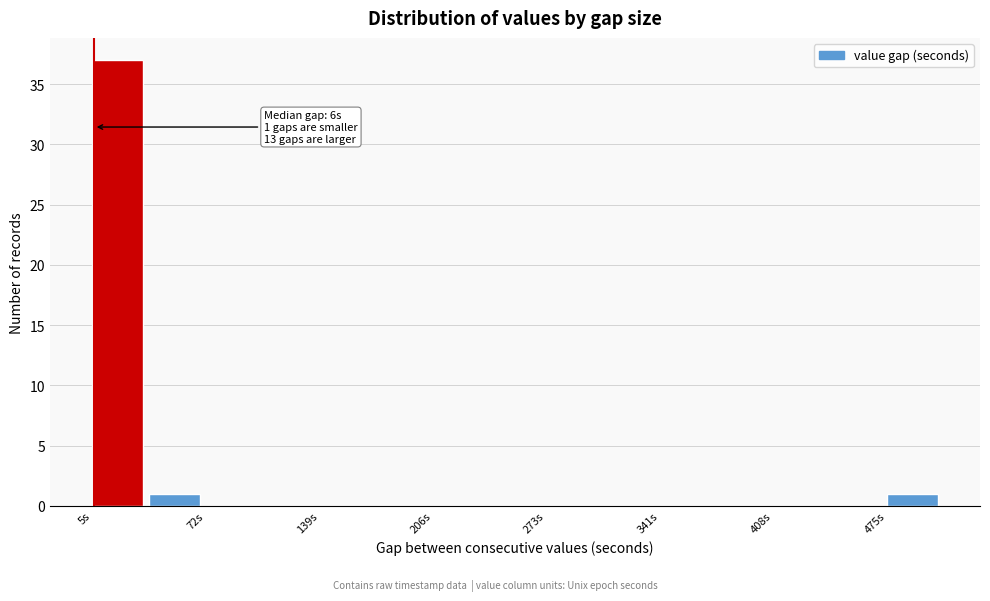

Read against the x-axis, roughly where is the centre of the tallest bar?

20